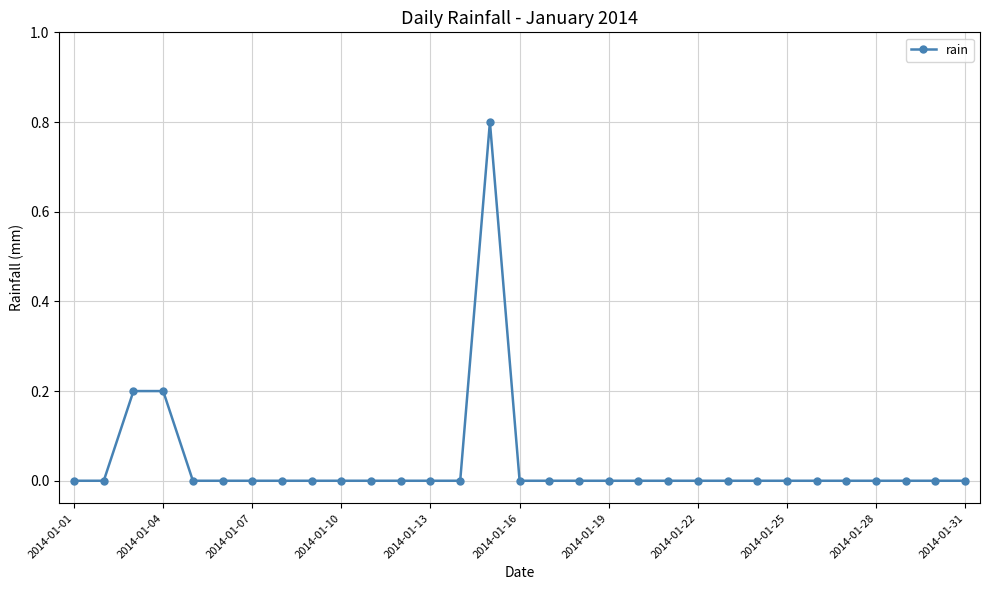

True or false: there are more than 0 points higher than both neighbors.

True